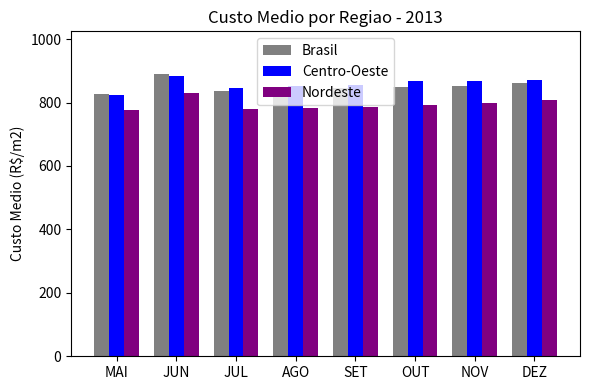

What is the approximate value of Nordeste at SET?

787.1